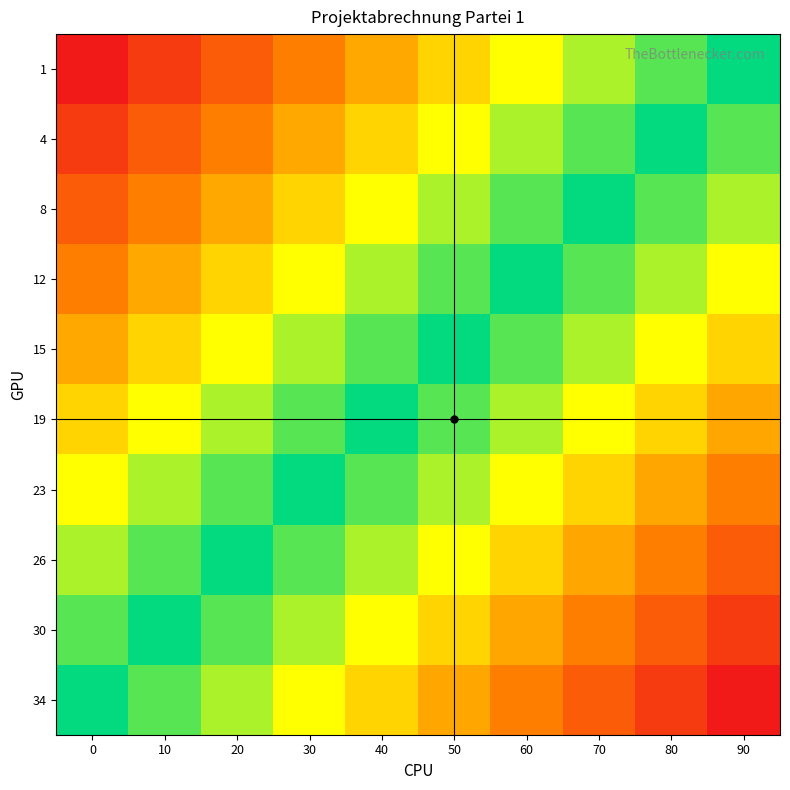

At which category is the sum across all series the highest?

90